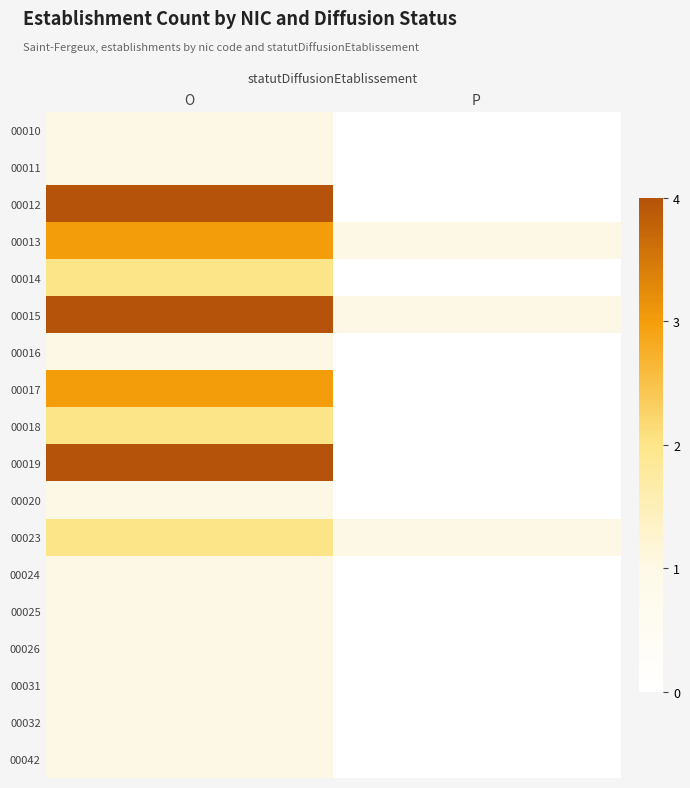

What is the difference between the highest and lowest values at O?

3